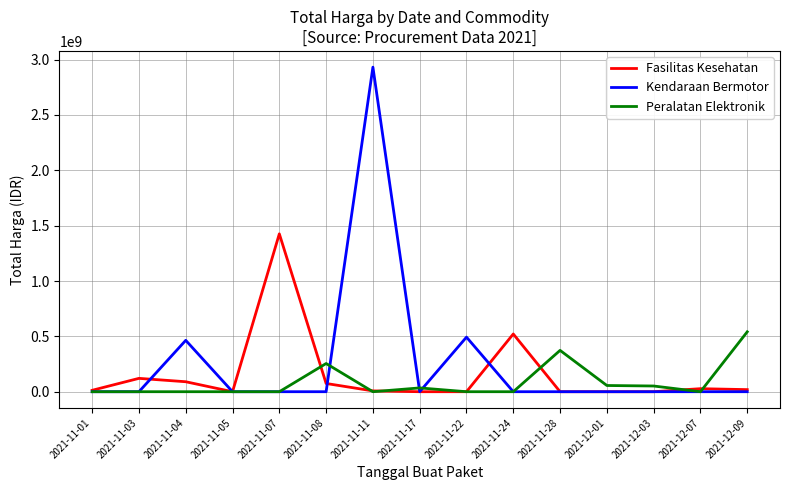

At how many categories does at least one series exceed 2920951281?

1